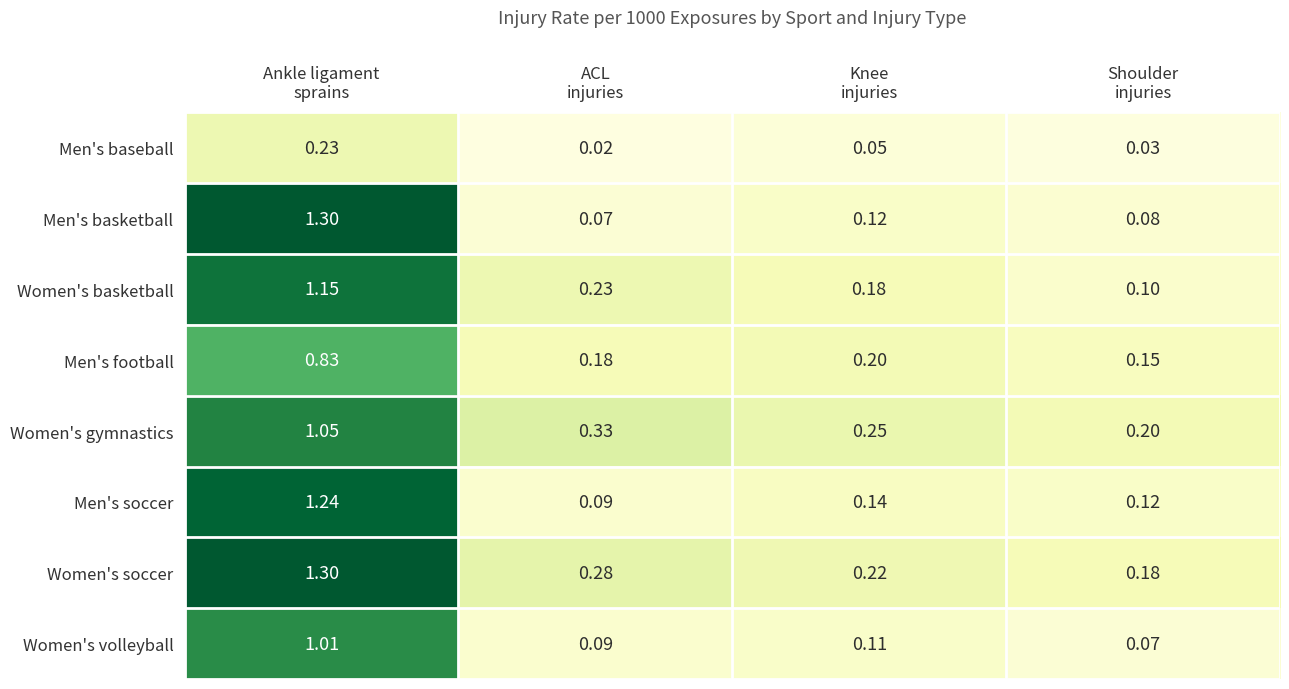

At how many categories does at least one series exceed 0?

4